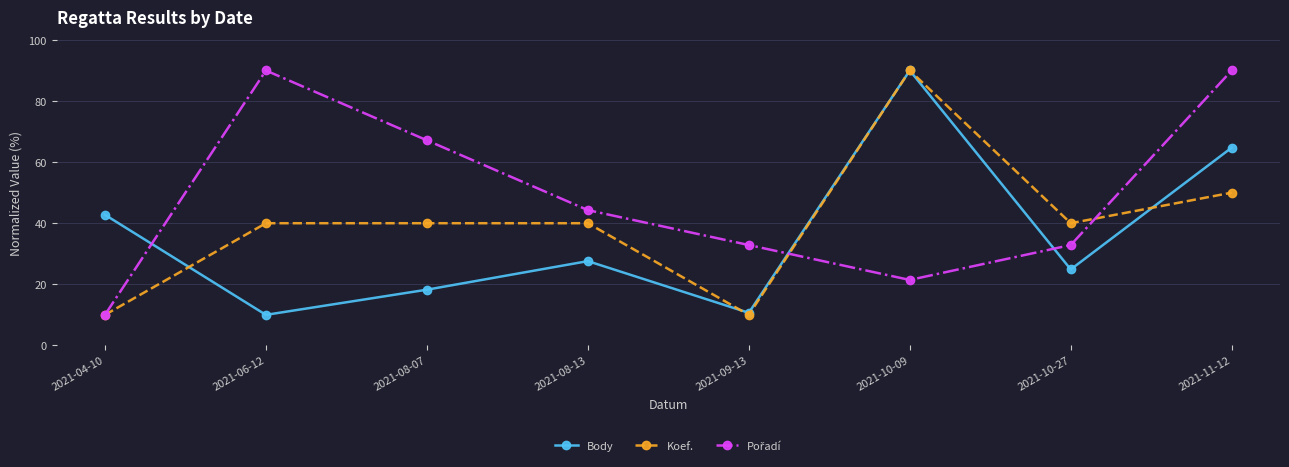

What is the smallest value displayed?

10.0